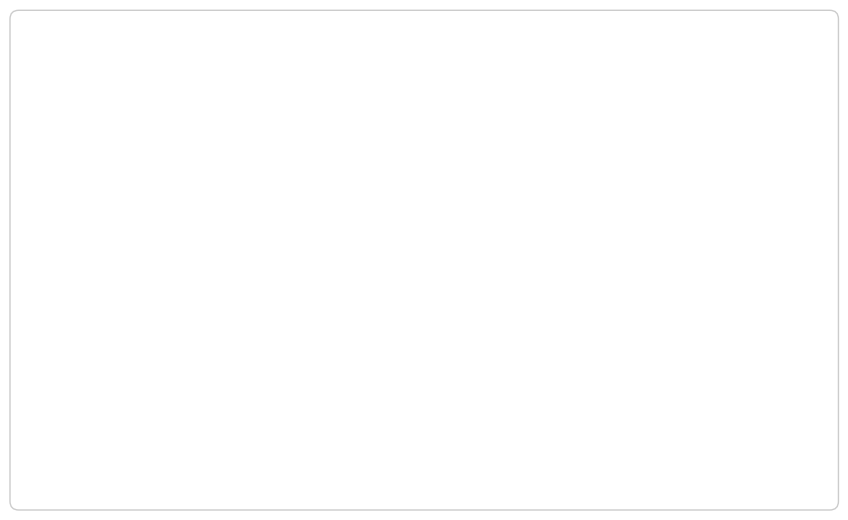

Does any single category account for the majority?

No